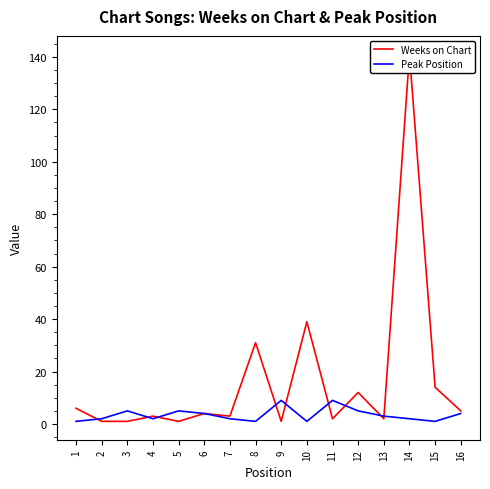

At which category is the sum across all series the highest?

14